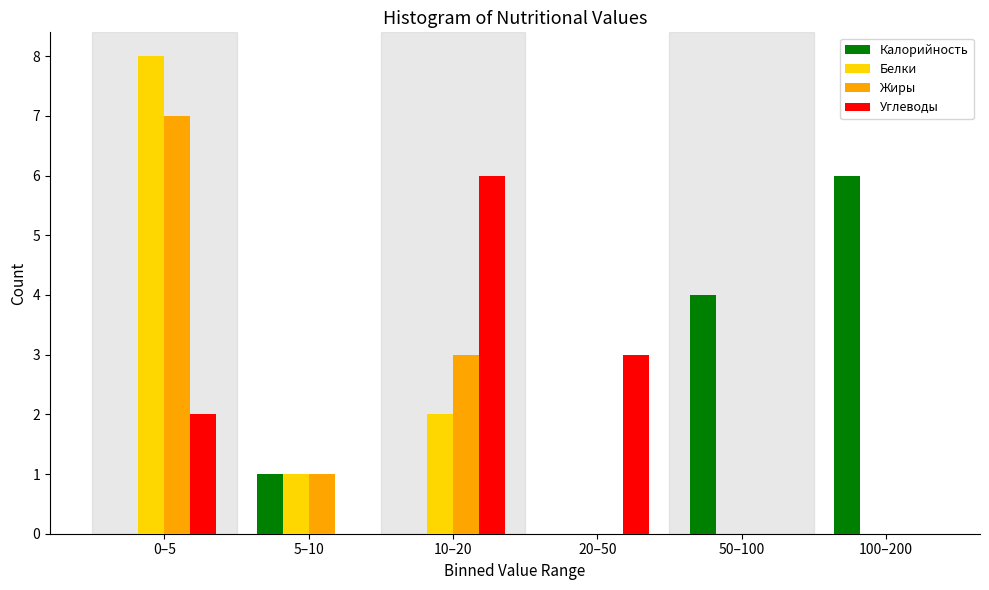

Reading left to right, extract all data points from this chart.

Калорийность: 0–5=0	5–10=1	10–20=0	20–50=0	50–100=4	100–200=6
Белки: 0–5=8	5–10=1	10–20=2	20–50=0	50–100=0	100–200=0
Жиры: 0–5=7	5–10=1	10–20=3	20–50=0	50–100=0	100–200=0
Углеводы: 0–5=2	5–10=0	10–20=6	20–50=3	50–100=0	100–200=0